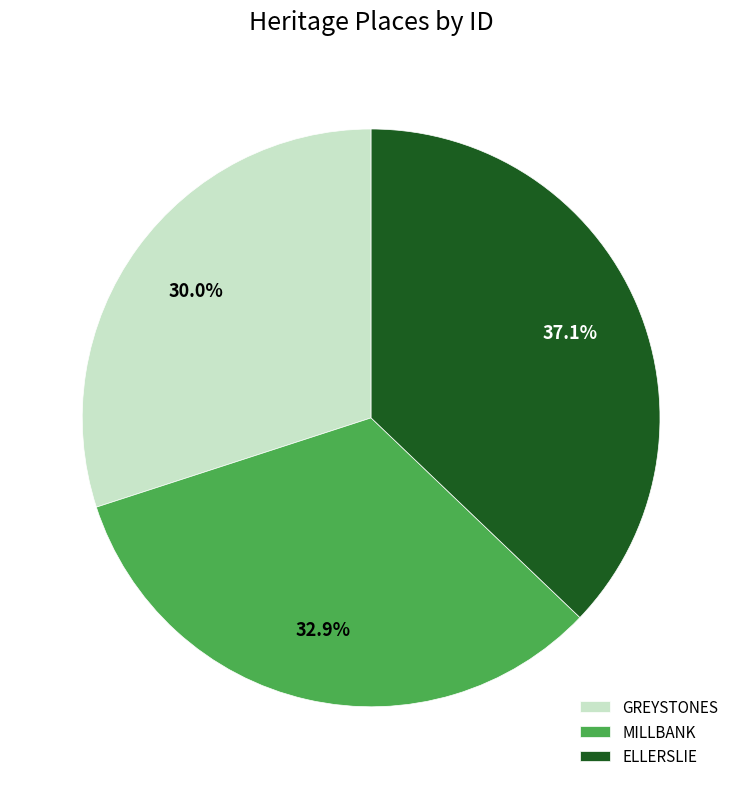

Is it true that ELLERSLIE is 50% of the pie?

False